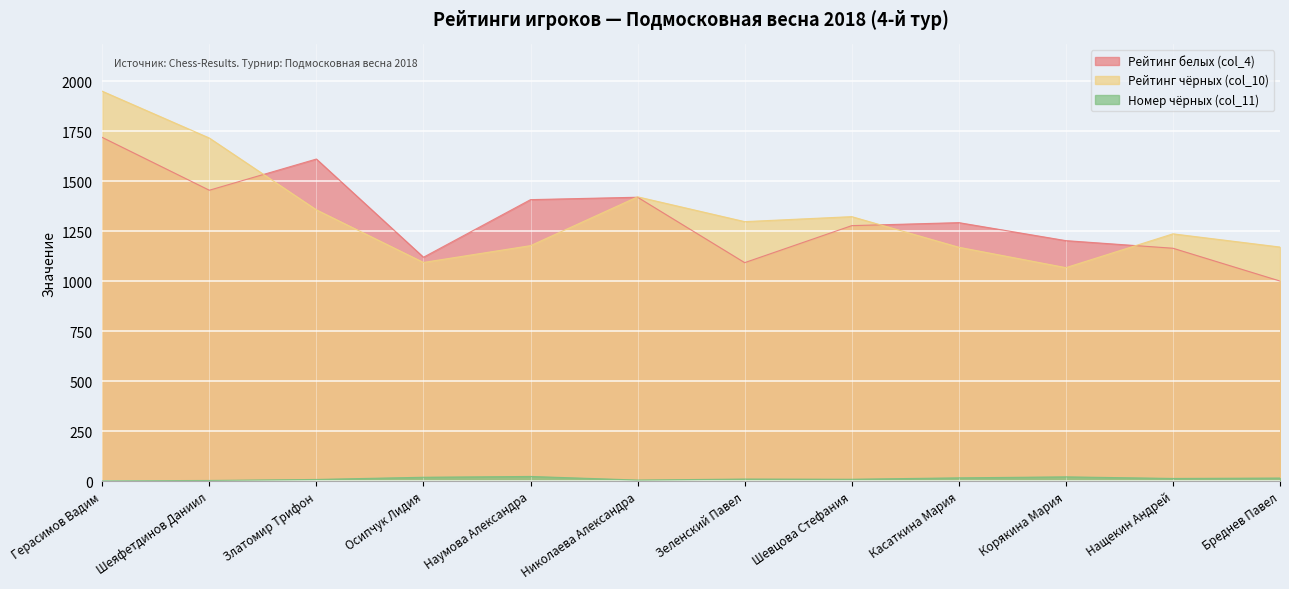

Is it true that Номер чёрных (col_11) equals 1 at Герасимов Вадим?

True